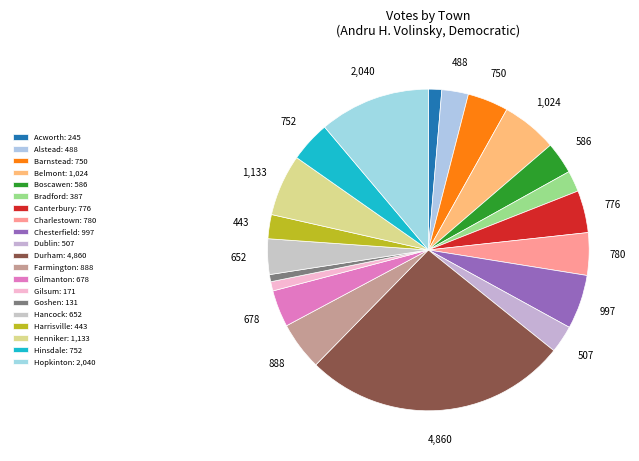

What percentage is the Hancock slice, to the nearest percent?

4%